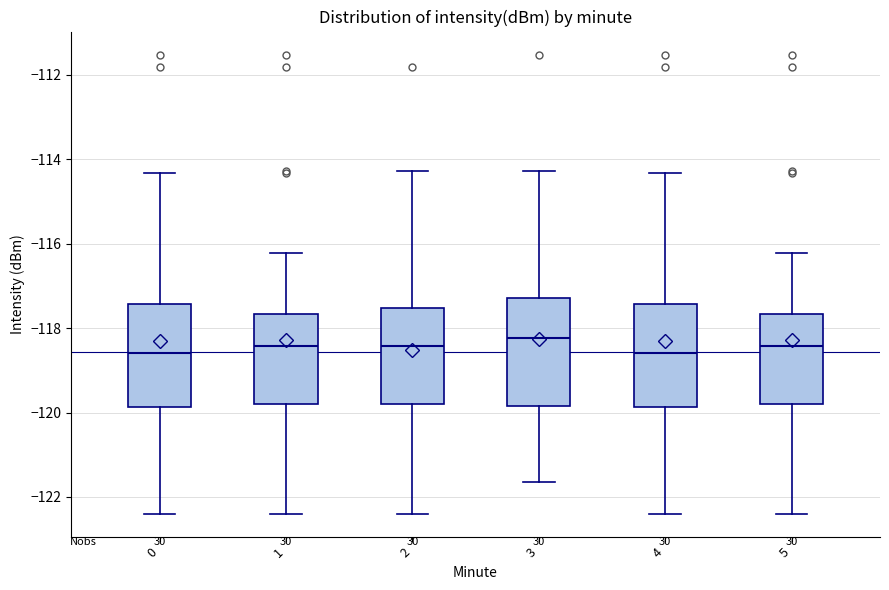

Reading left to right, transcribe this box plot: for each box, give where its median line is, the range the box spans, and where its two whiskers end, as read against the y-axis. The values are not printed on the chart, so give them approximately, as read against the axis.

0: median -118.6, box -119.8 to -117.4, whiskers -122.4 to -114.4
1: median -118.4, box -119.8 to -117.6, whiskers -122.4 to -116.2
2: median -118.4, box -119.8 to -117.6, whiskers -122.4 to -114.2
3: median -118.2, box -119.8 to -117.2, whiskers -121.6 to -114.2
4: median -118.6, box -119.8 to -117.4, whiskers -122.4 to -114.4
5: median -118.4, box -119.8 to -117.6, whiskers -122.4 to -116.2